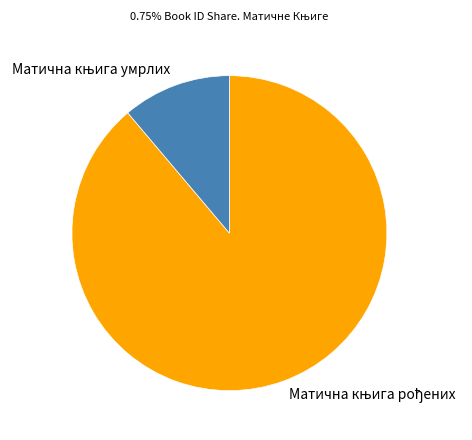

Is there any slice that represents more than half of the pie?

Yes